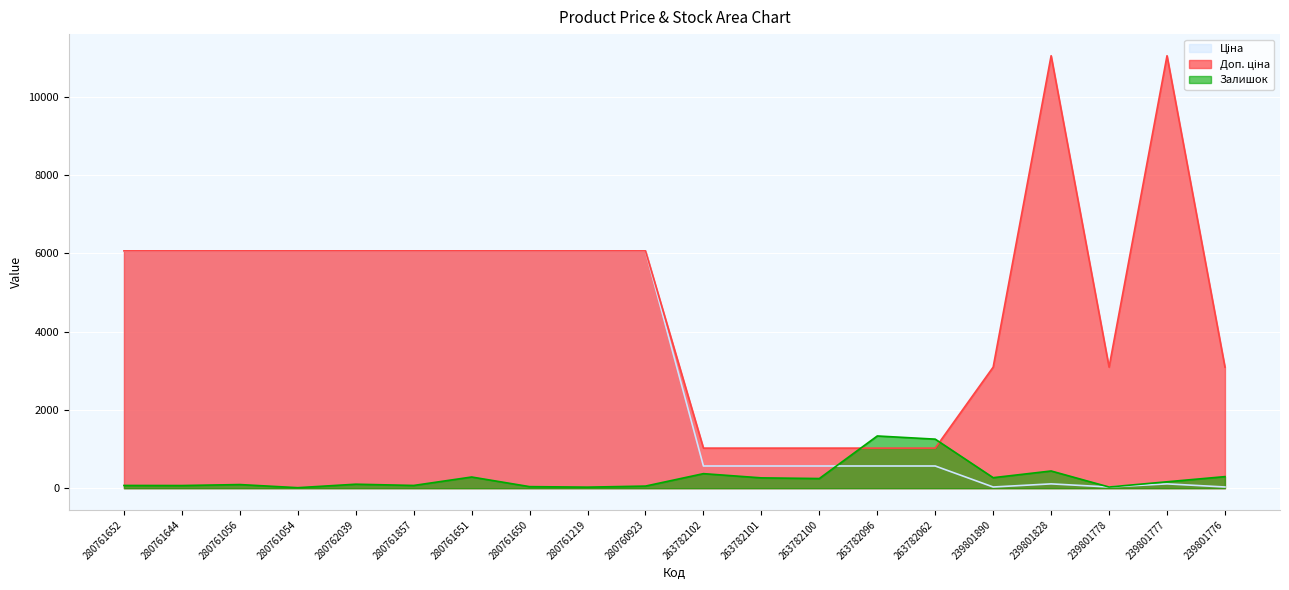

Which has a higher value, 239801777 or 239801828?

239801777